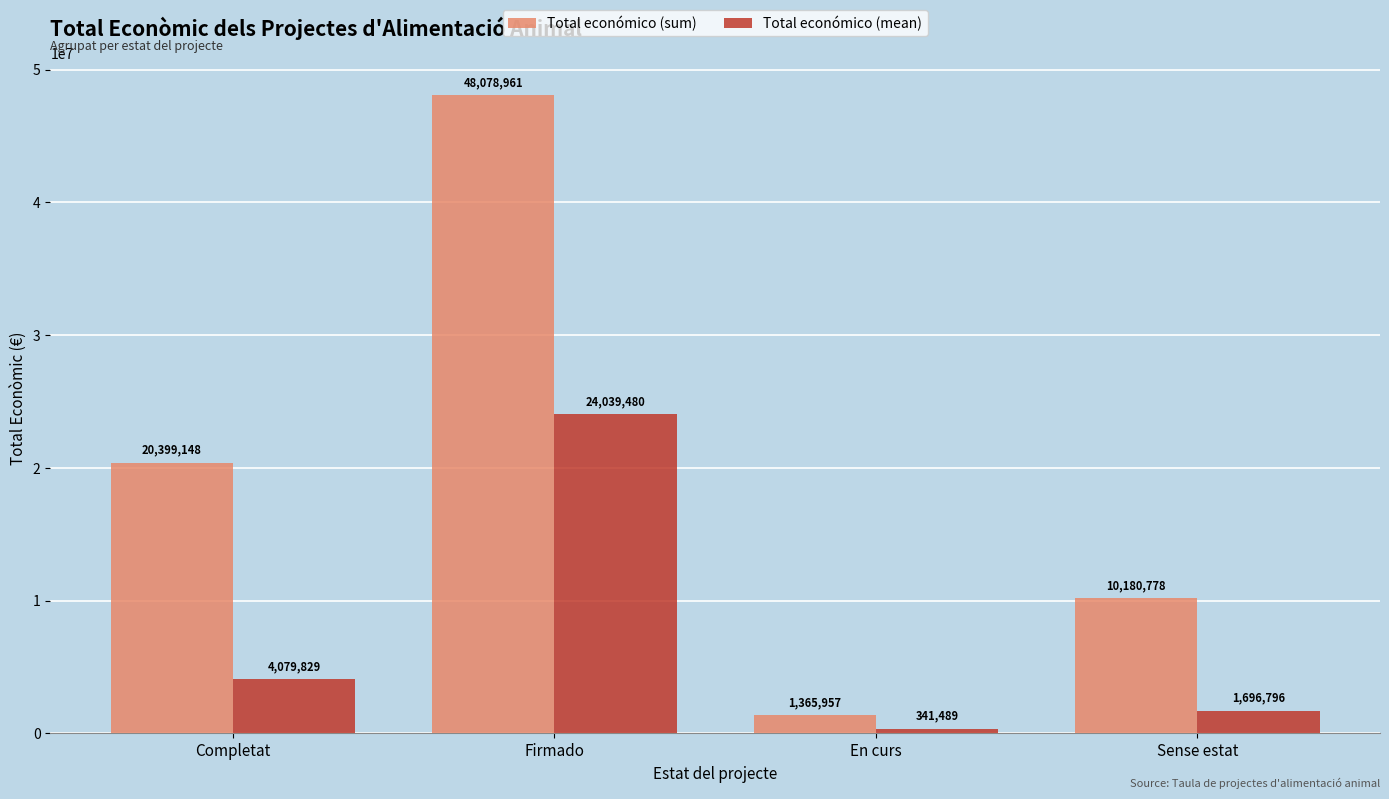

List the series in order of their overall mean, highest first.

Total económico (sum), Total económico (mean)